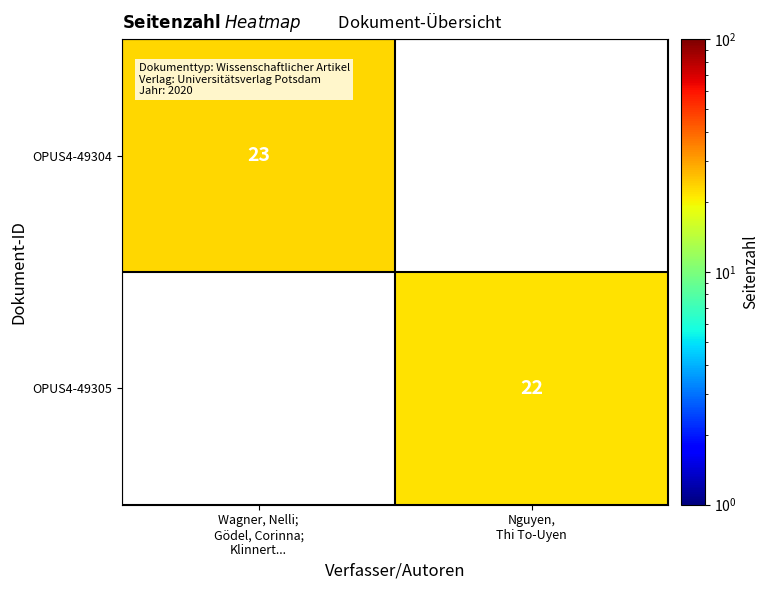

What value does the OPUS4-49305 series have at Nguyen, Thi To-Uyen?

22.0